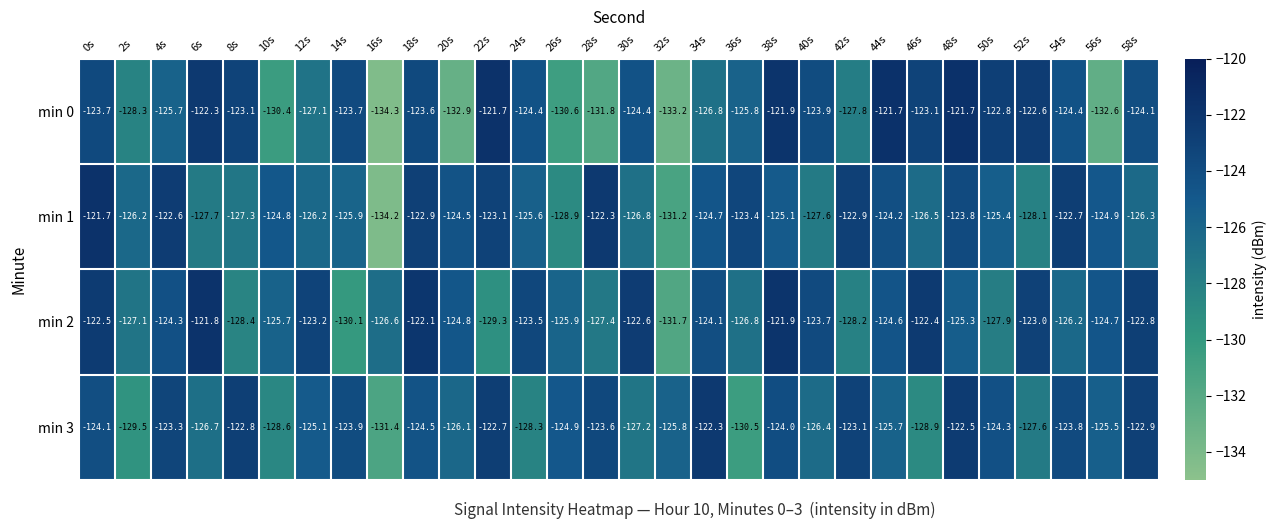

Rank the categories by min 3 value from lowest to highest.

16s, 36s, 2s, 46s, 10s, 24s, 52s, 30s, 6s, 40s, 20s, 32s, 44s, 56s, 12s, 26s, 18s, 50s, 0s, 38s, 14s, 54s, 28s, 4s, 42s, 58s, 8s, 22s, 48s, 34s